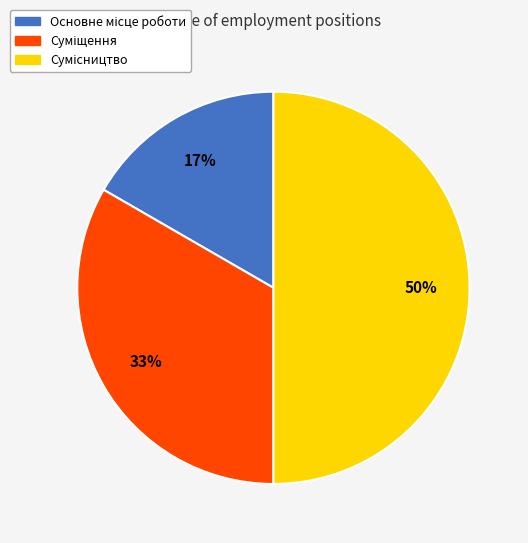

To the nearest percent, what is the average slice percentage?

33%